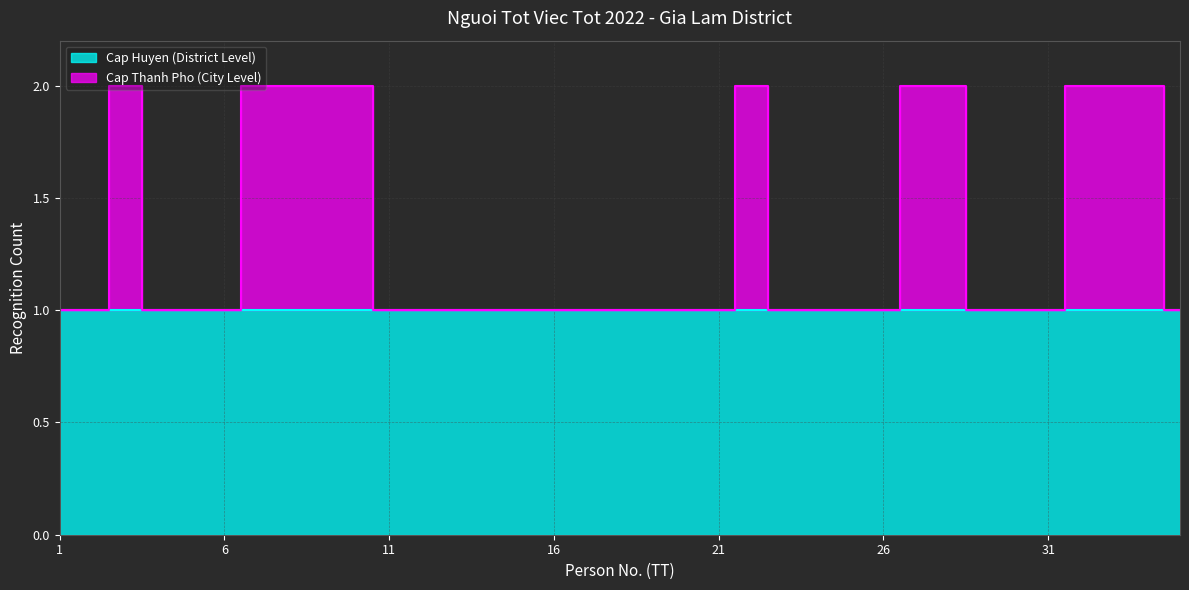

Between 11 and 16, which is larger?

11